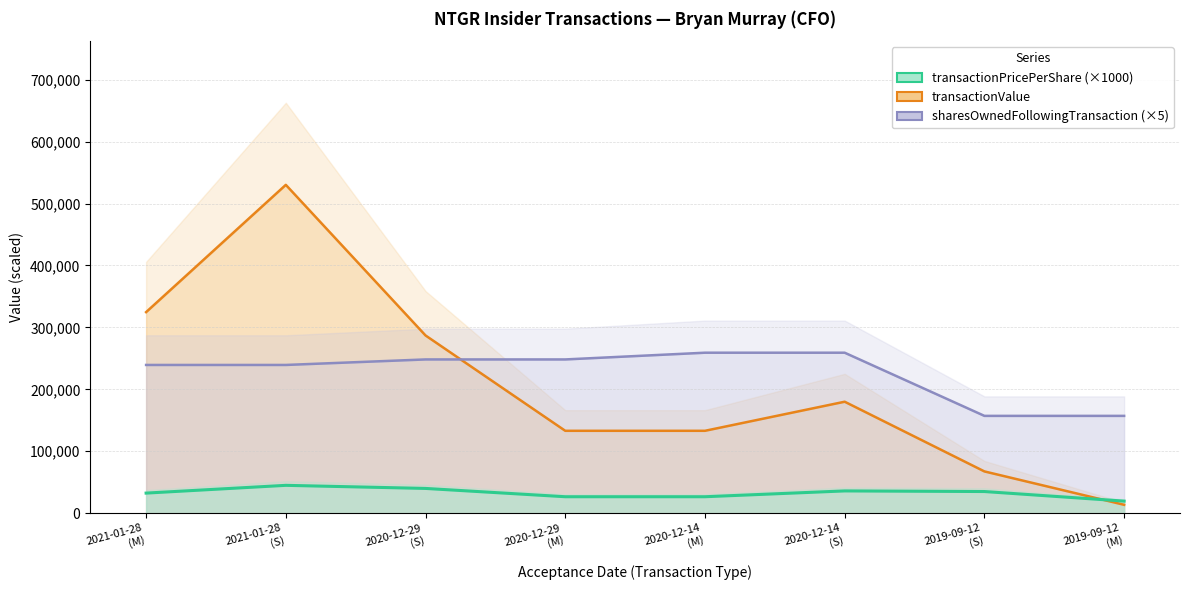

How many lines are shown in the chart?

3